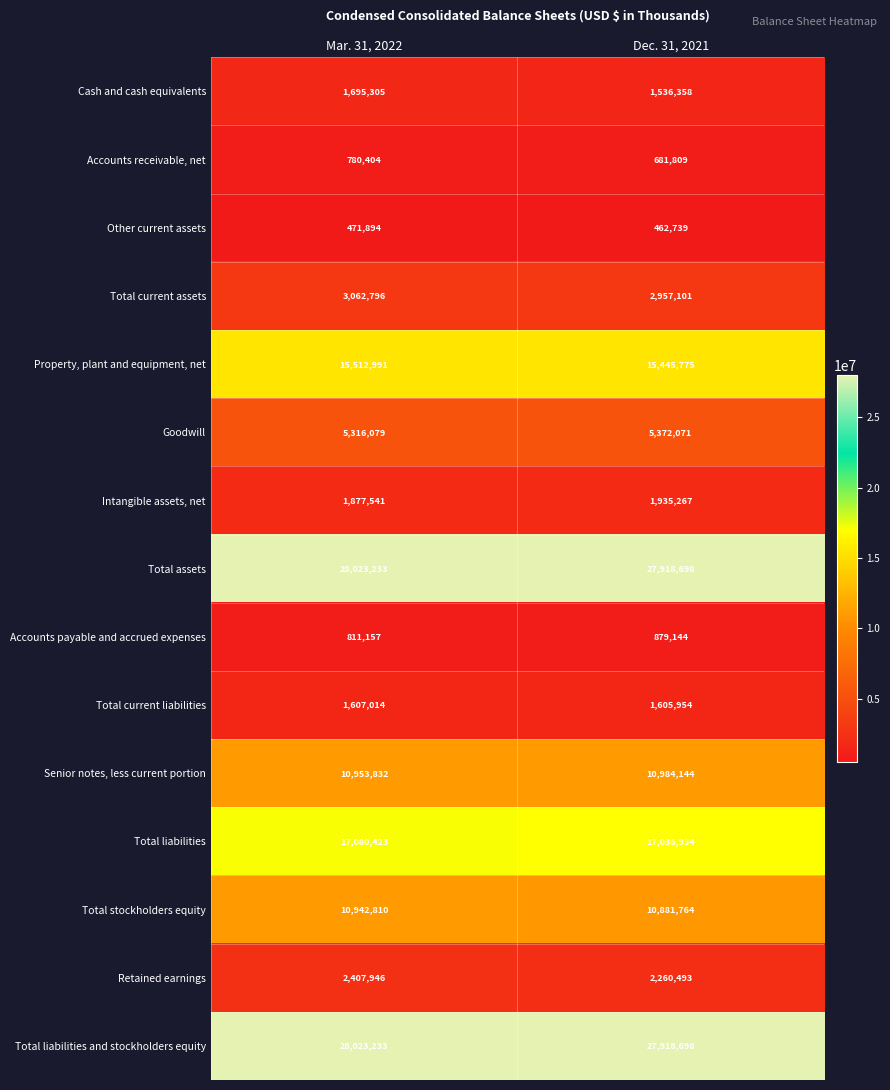

At which category is the sum across all series the highest?

Mar. 31, 2022